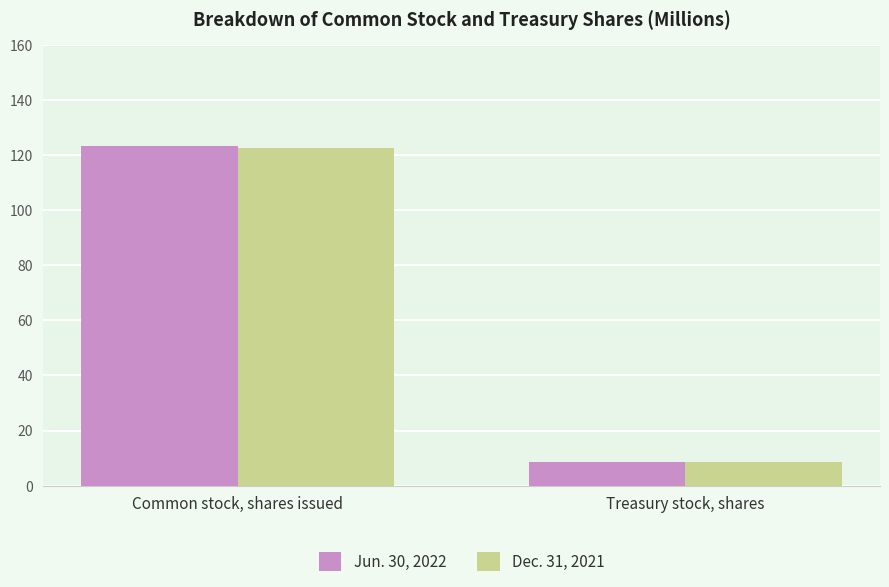

Does the chart contain any negative values?

No